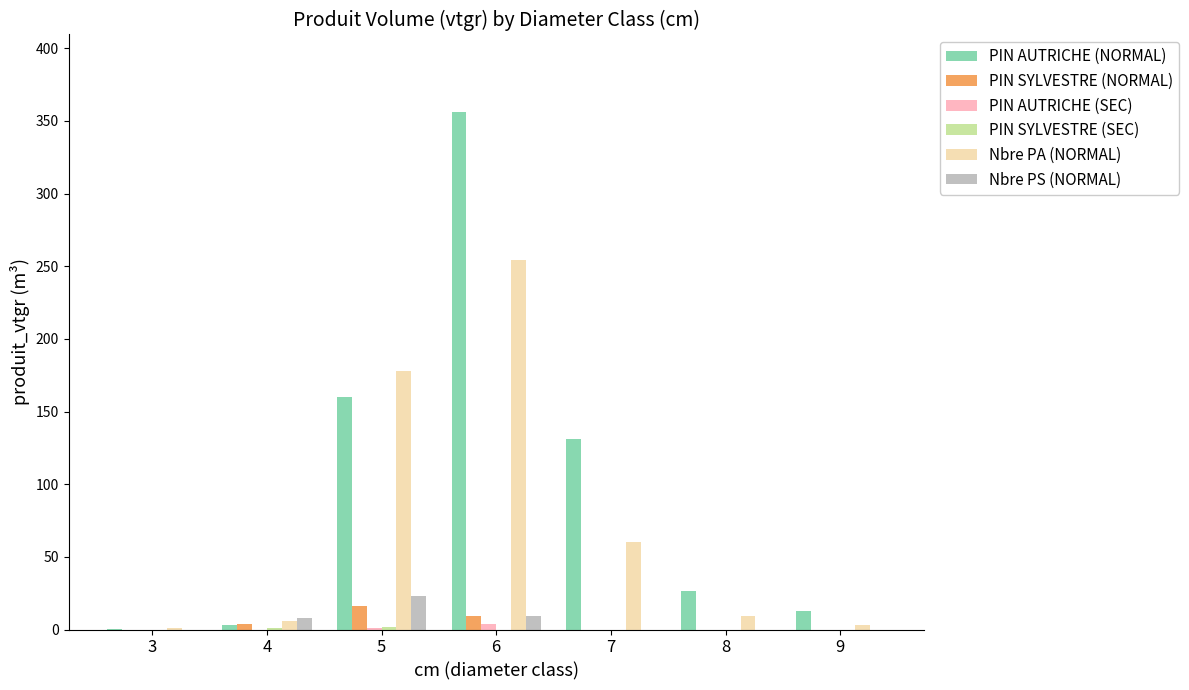

What is the sum of all PIN AUTRICHE (NORMAL) values?

689.9